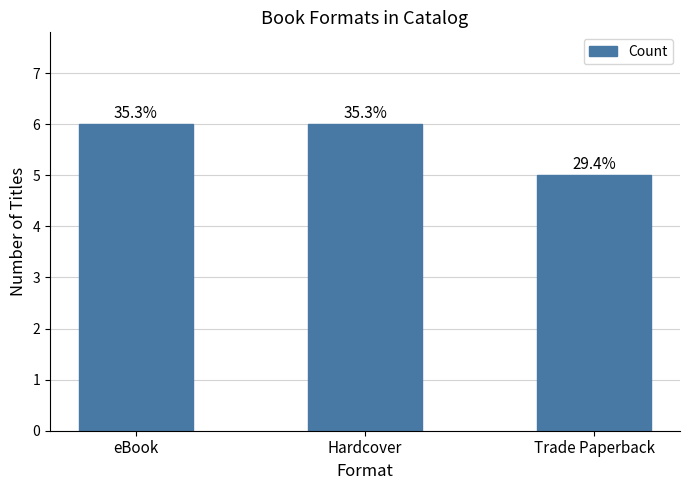

What position from the right is Trade Paperback?

1